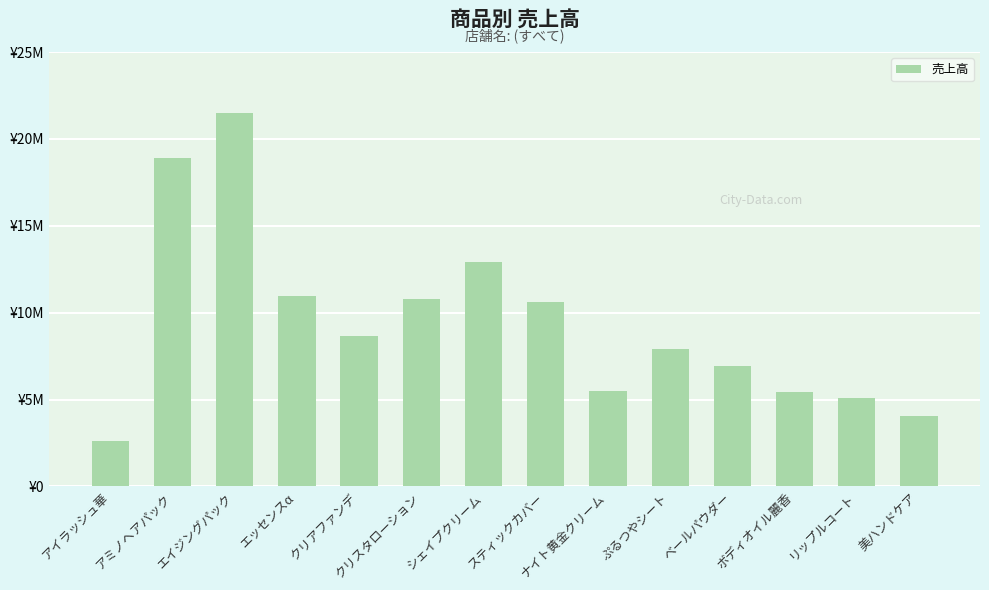

What is the label of the 11th bar from the left?

ベールパウダー